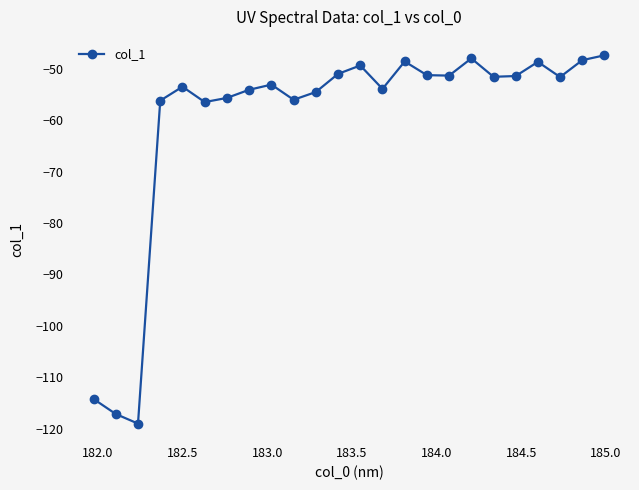

How many series are shown in this chart?

1